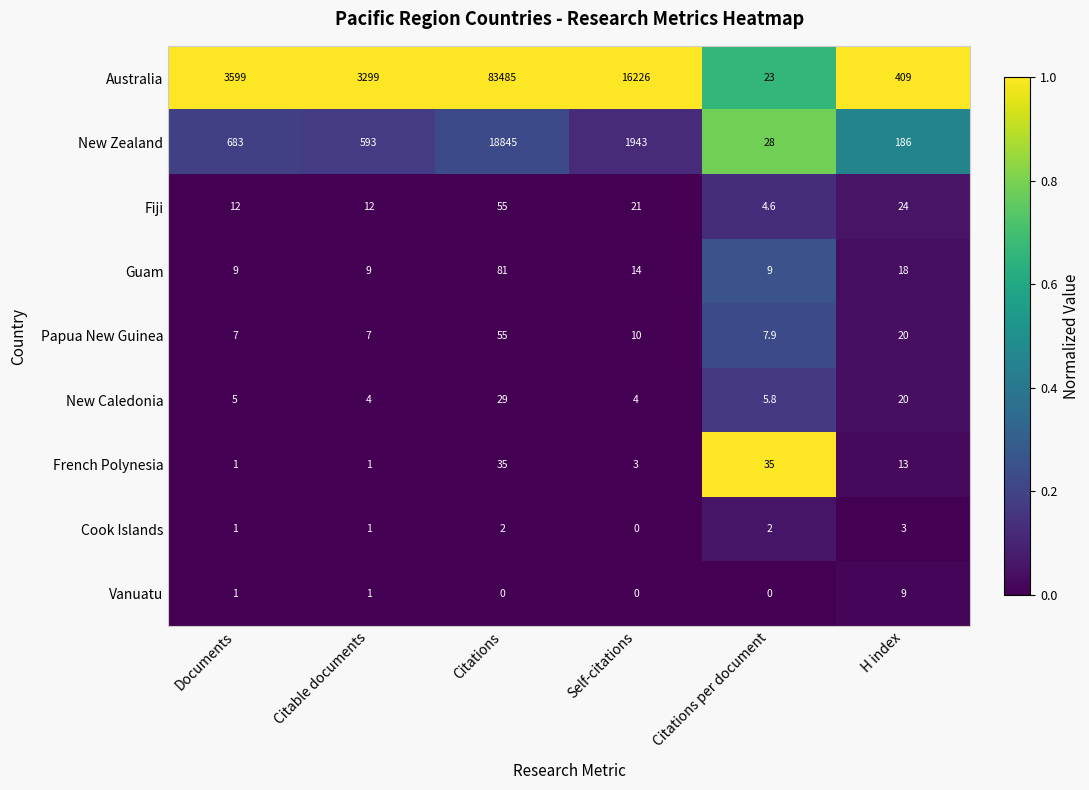

What is the sum of all Australia values?

107041.0